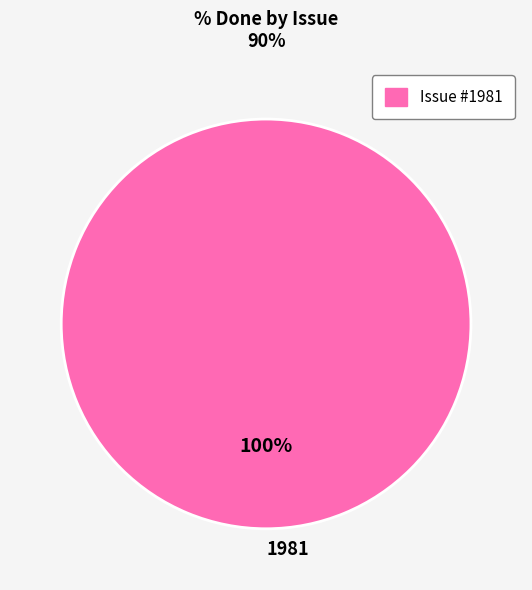

Is it true that 1981 is 100% of the pie?

True